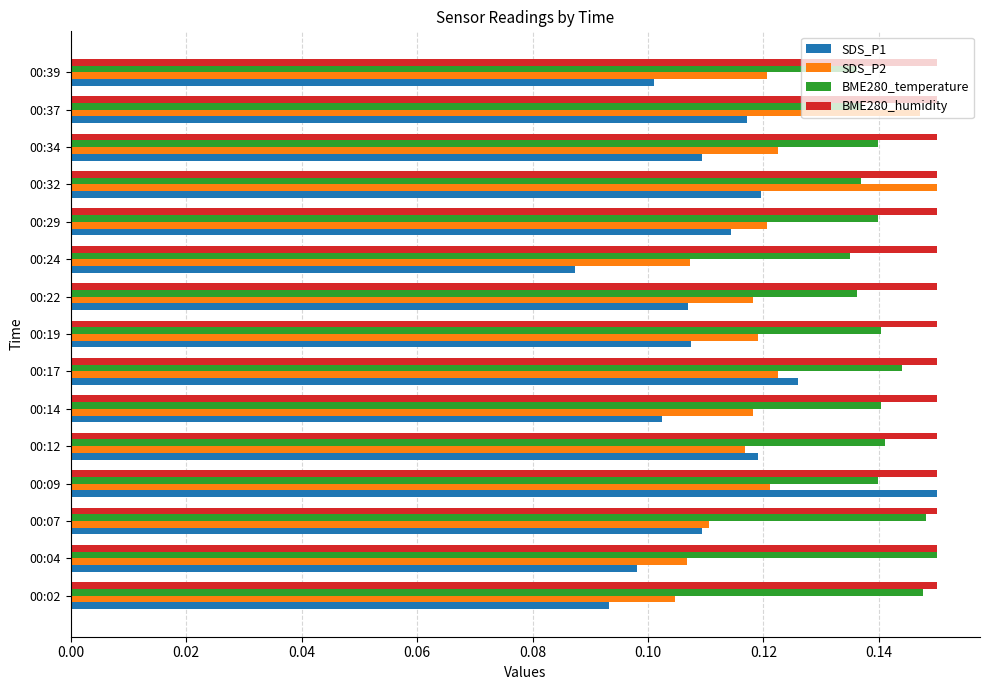

What are all the series names shown in the legend?

SDS_P1, SDS_P2, BME280_temperature, BME280_humidity